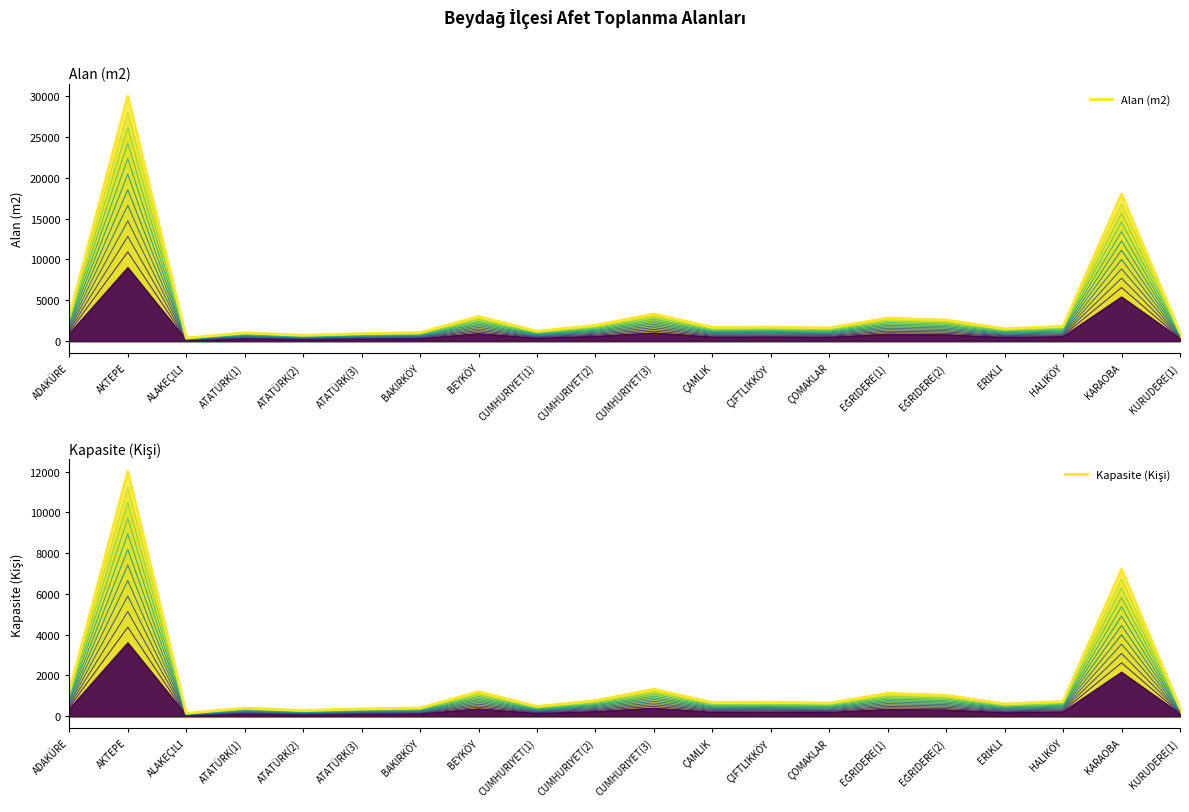

At which label does Alan (m2) first exceed 1700?

ADAKÜRE